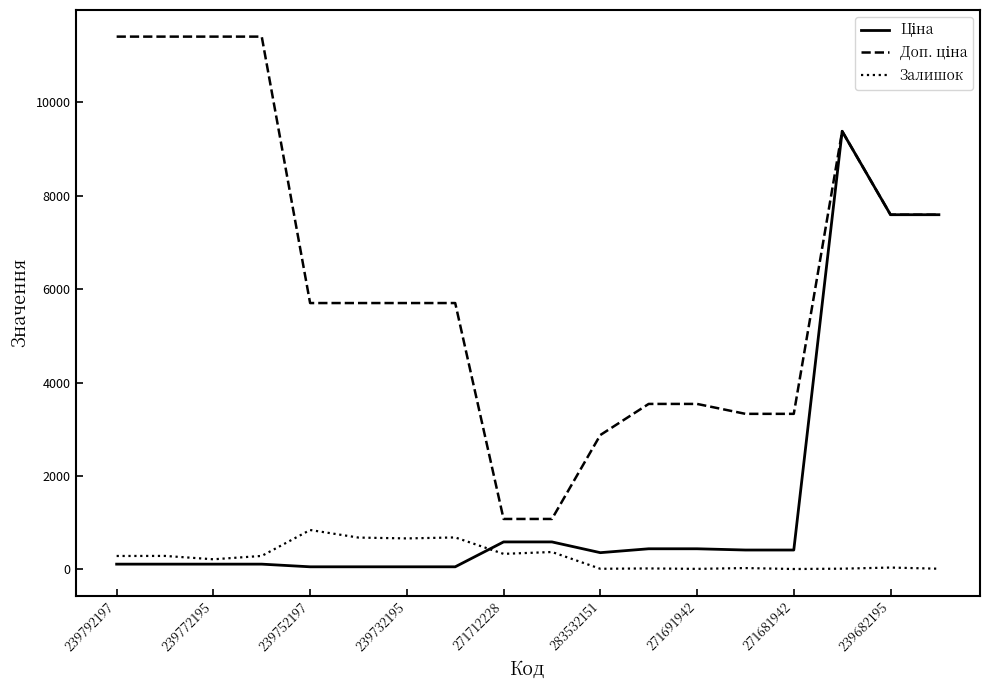

What is the maximum value for Залишок?

845.0